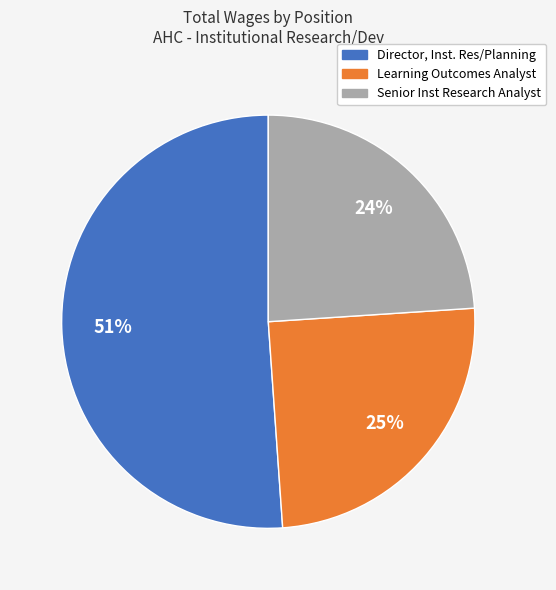

Rank the categories by value from lowest to highest.

Senior Inst Research Analyst, Learning Outcomes Analyst, Director, Inst. Res/Planning